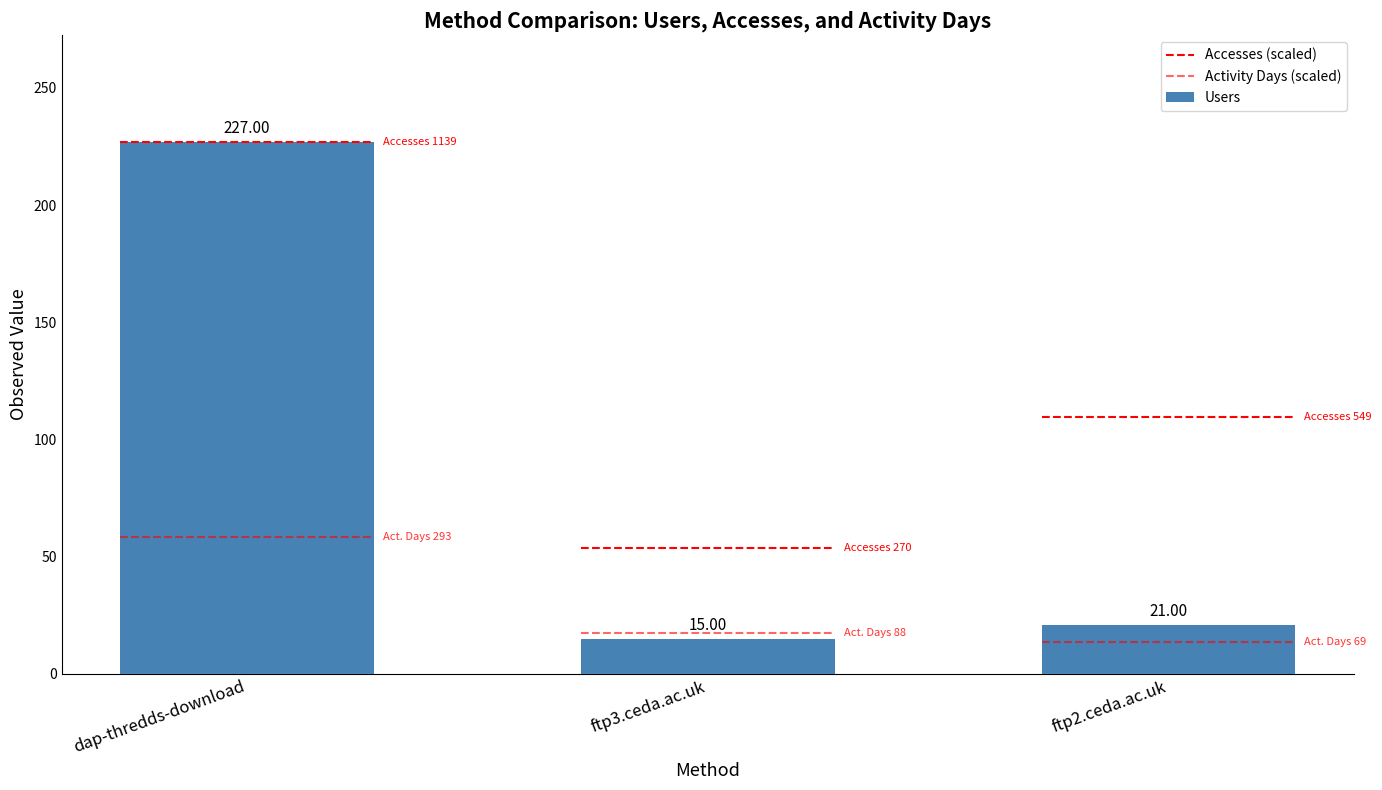

What is the change in value from dap-thredds-download to ftp3.ceda.ac.uk?

-212